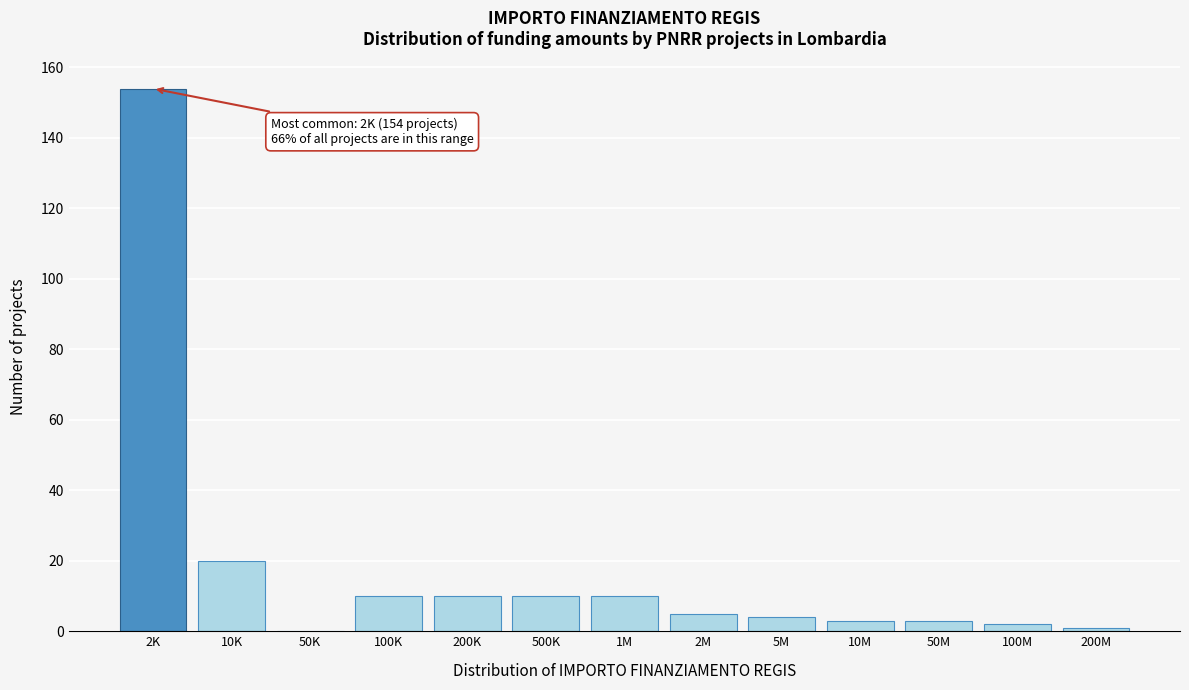

Reading left to right, list all the values displayed in this chart.

2K=154	10K=20	50K=0	100K=10	200K=10	500K=10	1M=10	2M=5	5M=4	10M=3	50M=3	100M=2	200M=1